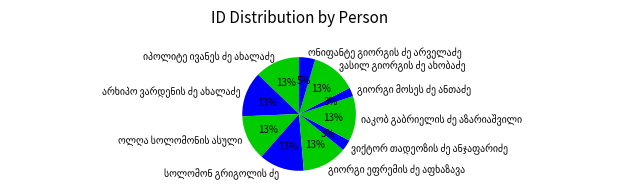

How many segments does this pie chart have?

10